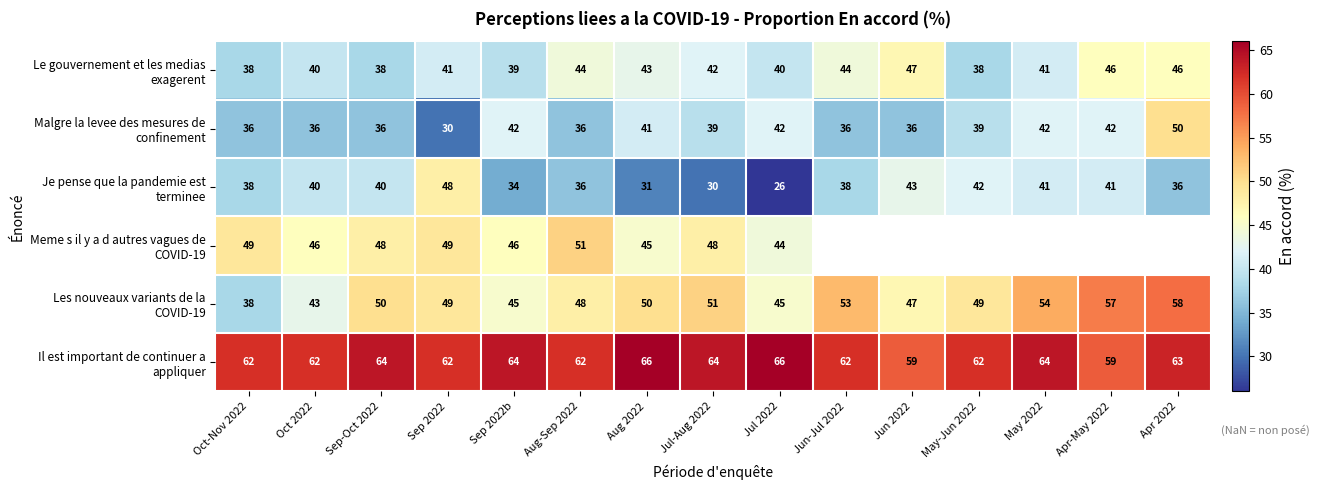

Which category has the lowest value across all series?

Jul 2022